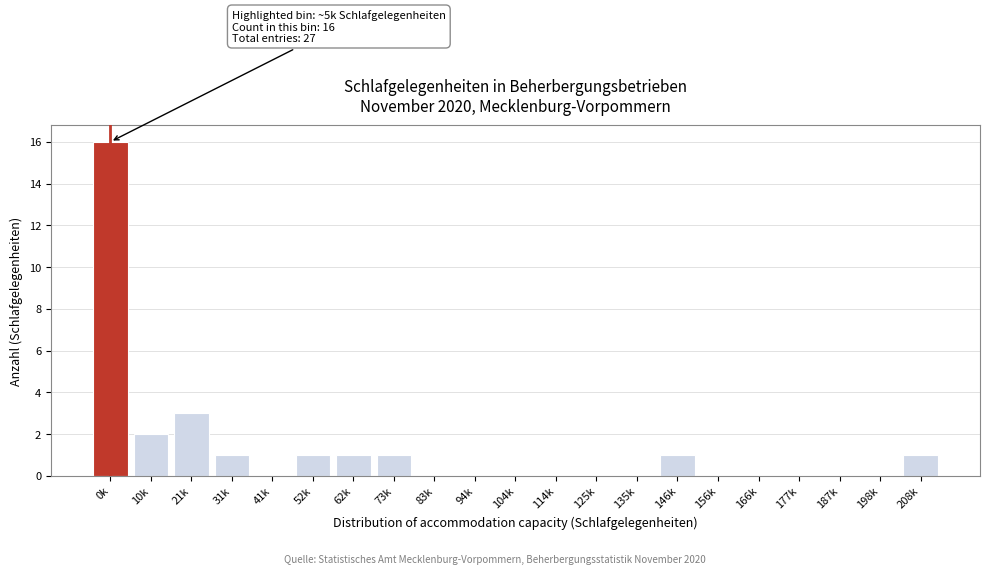

Reading left to right, what are all the values shown in this chart?

0k=16	10k=2	21k=3	31k=1	41k=0	52k=1	62k=1	73k=1	83k=0	94k=0	104k=0	114k=0	125k=0	135k=0	146k=1	156k=0	166k=0	177k=0	187k=0	198k=0	208k=1